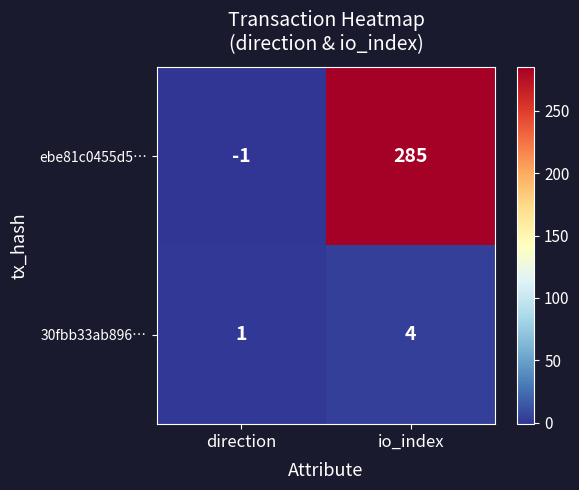

Reading left to right, transcribe all the data shown in this chart.

ebe81c0455d5…: -1	285
30fbb33ab896…: 1	4